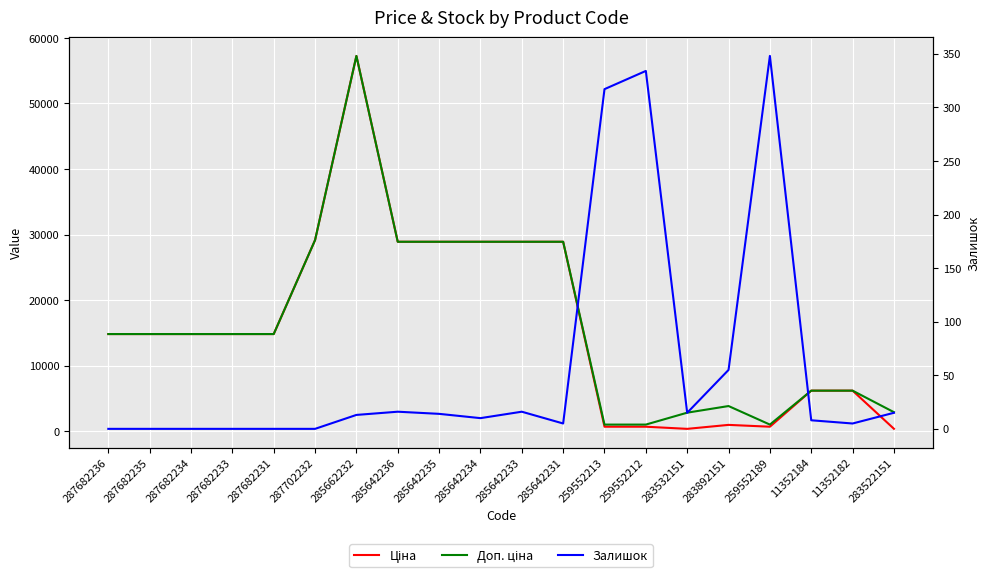

Which category has the lowest value across all series?

287682236